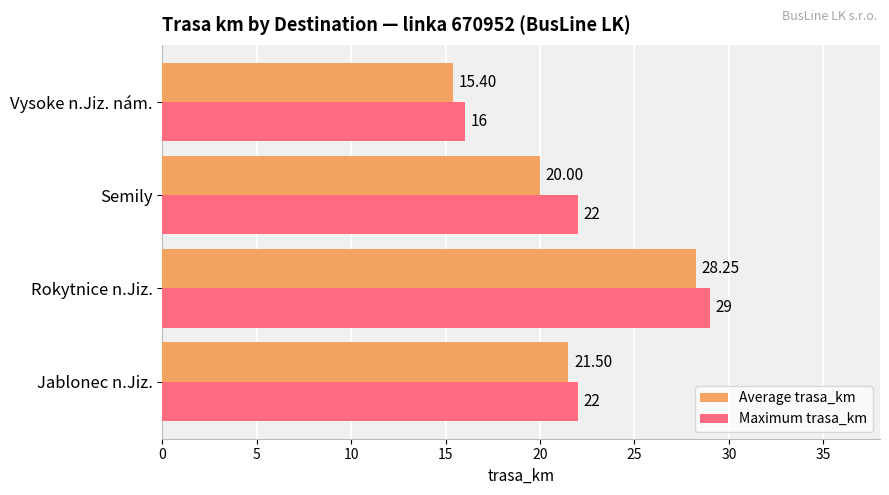

Rank the series by their maximum value, from lowest to highest.

Average trasa_km, Maximum trasa_km